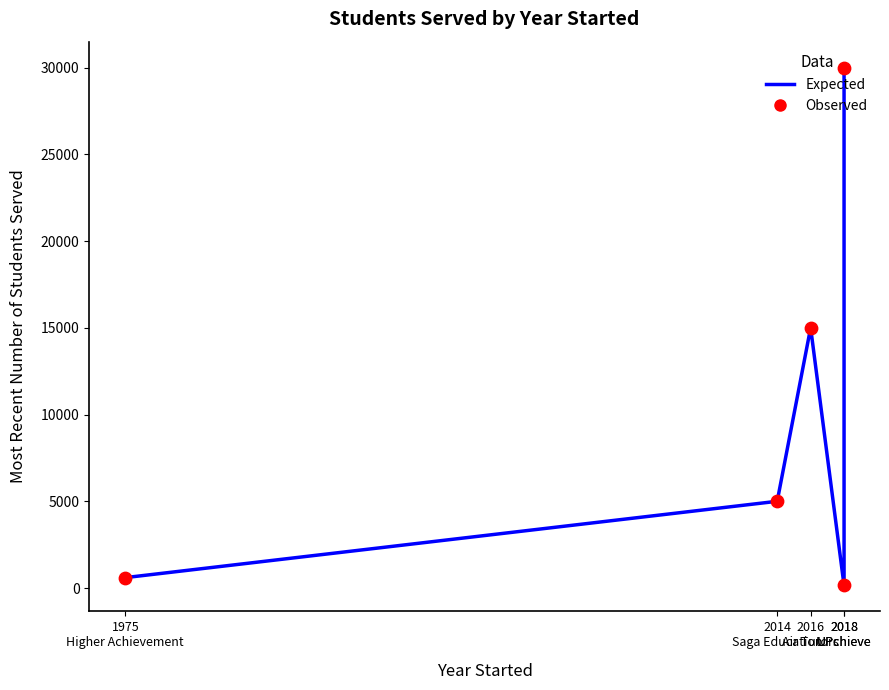

Is the value of Expected at 2016
Air Tutors greater than the value of Observed at 2016
Air Tutors?

No